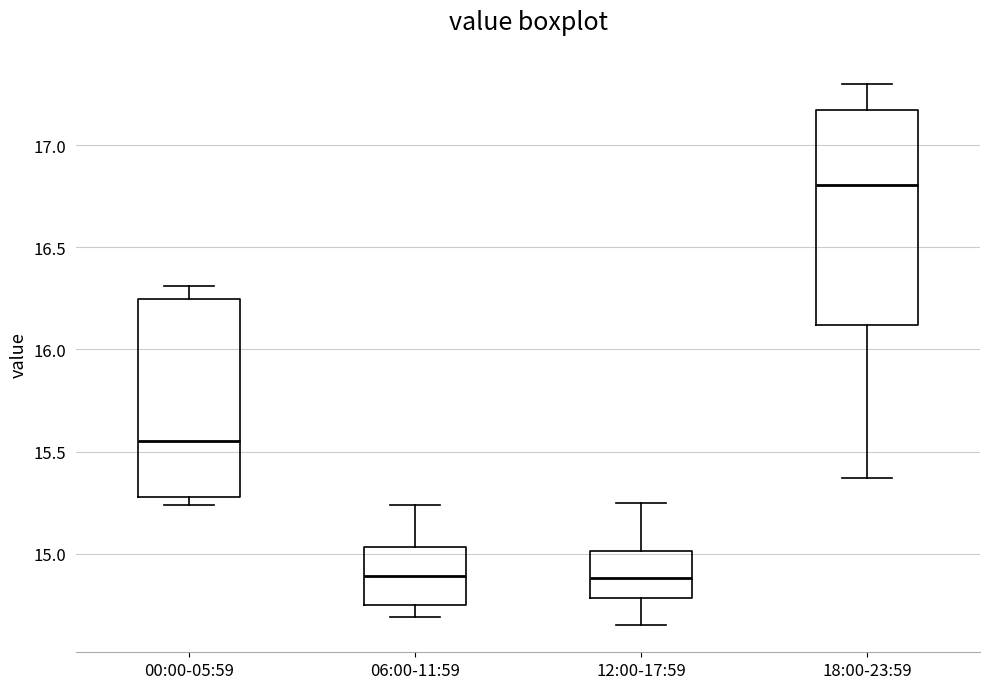

Which box has the highest median line?

18:00-23:59